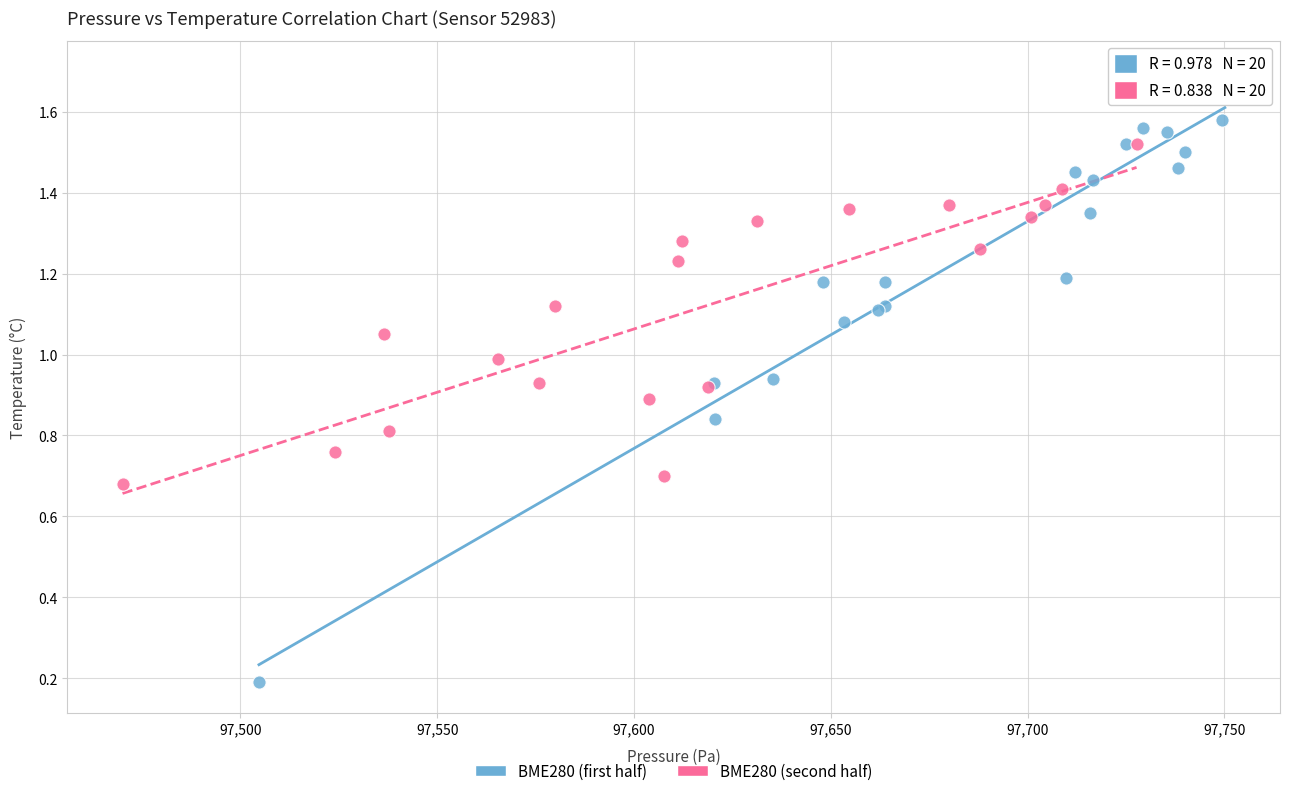

Which series has the largest Y range (max minus min)?

BME280 (first half)